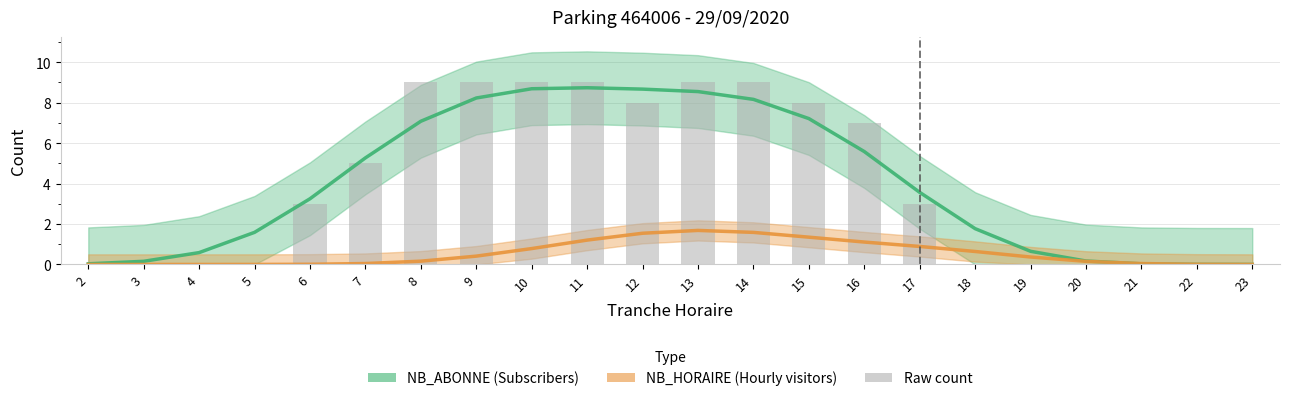

What is the total value across all series at 14?

18.8